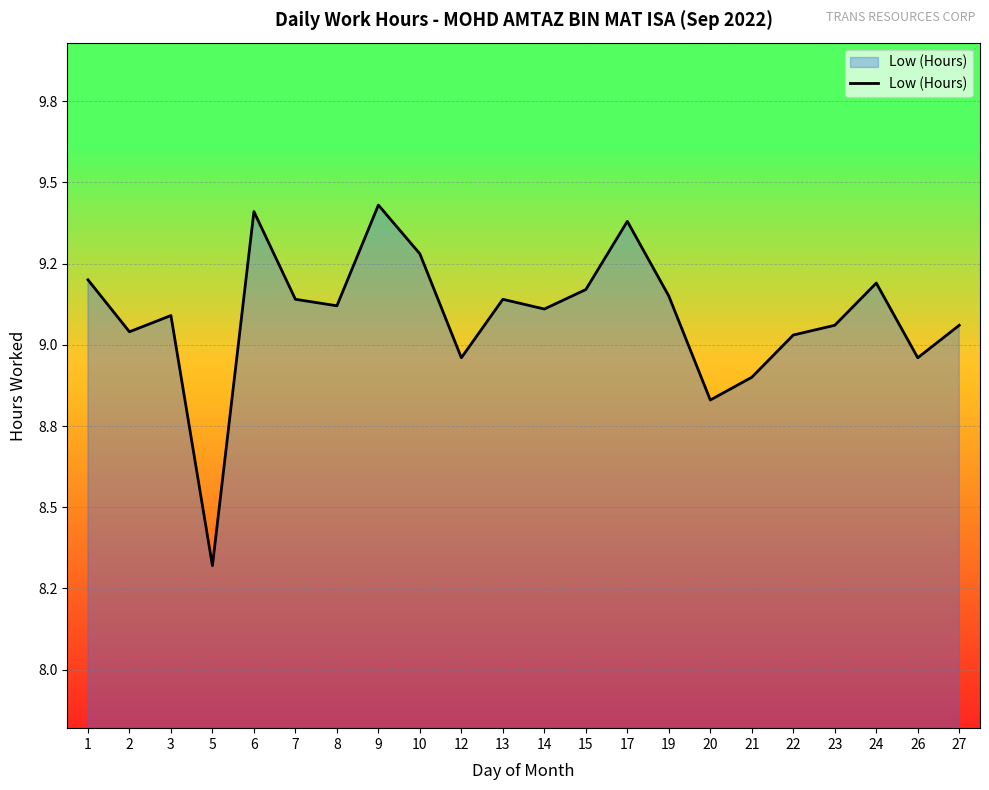

What value does the data have at 2?

9.0